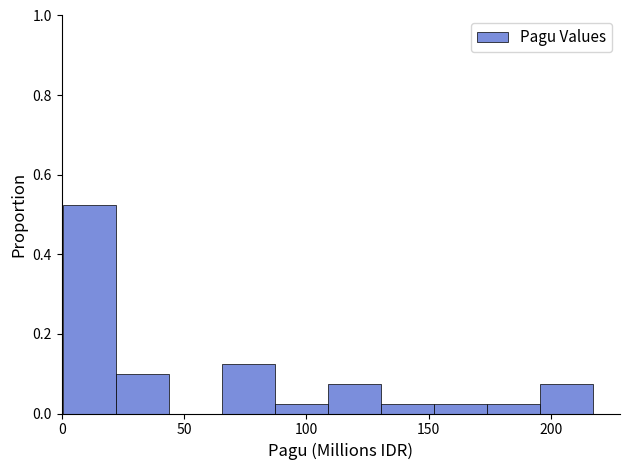

Which range on the x-axis has the tallest bar?

0 to 20